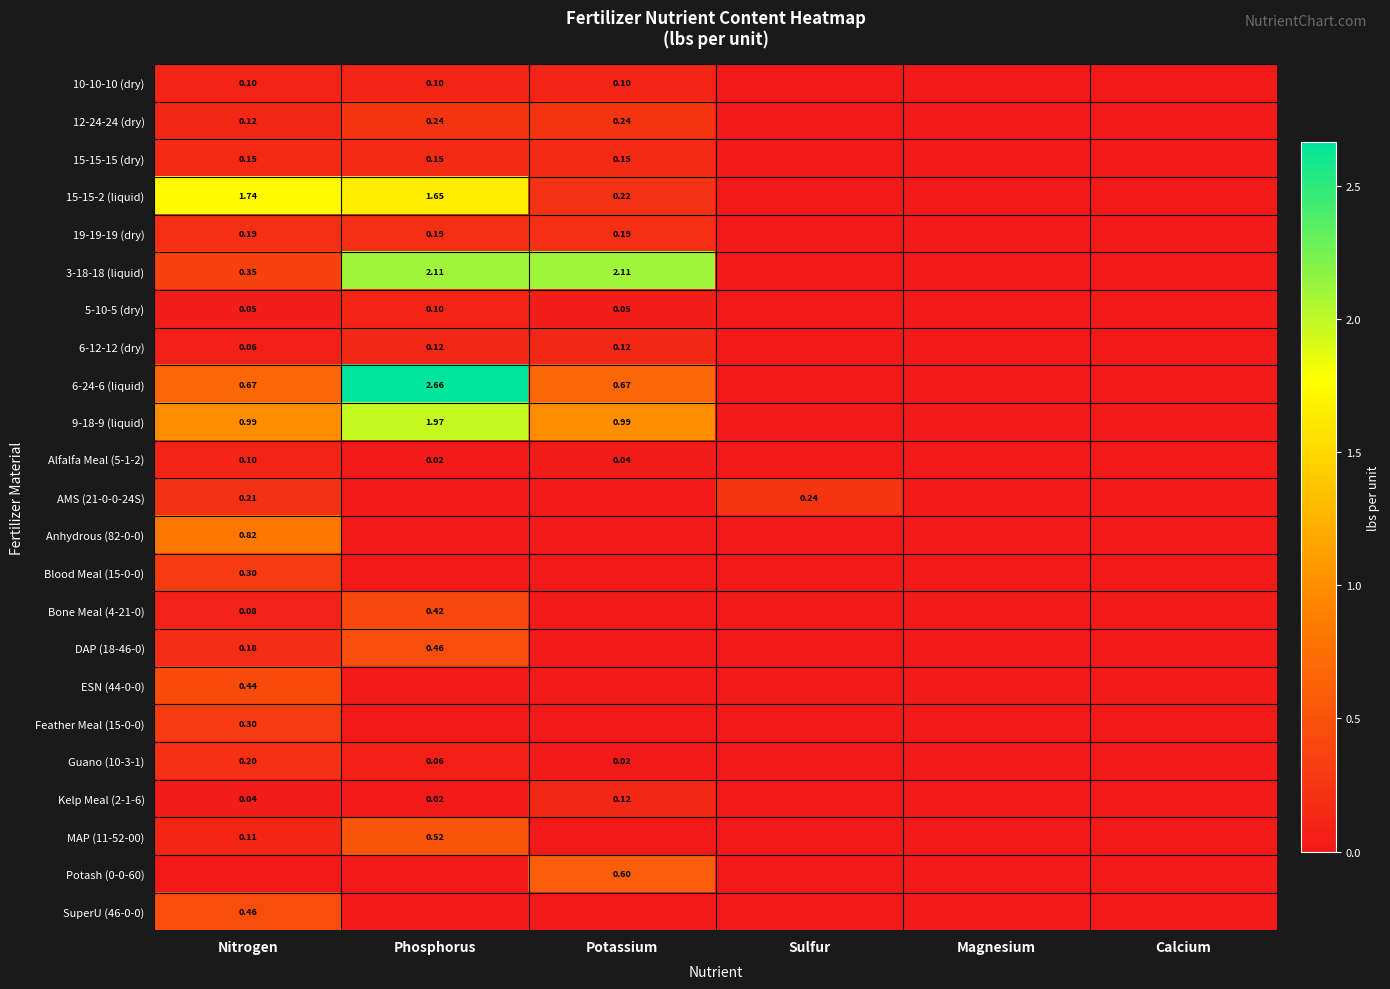

What is the sum of all 5-10-5 (dry) values?

0.2